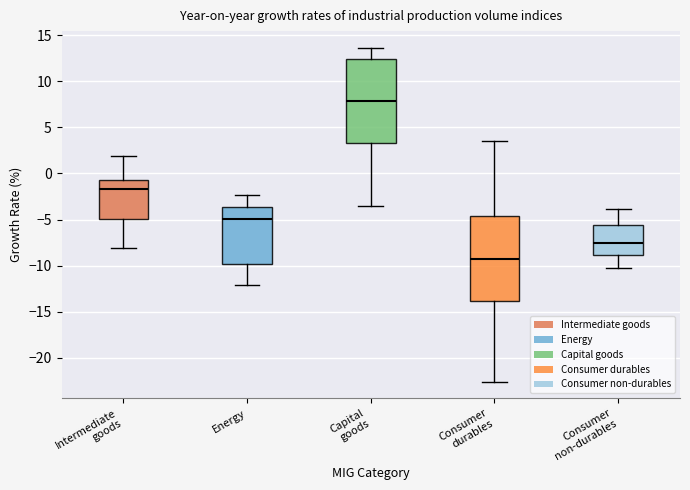

Reading left to right, read every box against the y-axis: the position of its median line, the range the box covers, and the ends of its whiskers. The values are not printed on the chart, so give them approximately, as read against the axis.

Intermediate goods: median -1.5, box -5.0 to -0.5, whiskers -8.0 to 2.0
Energy: median -5.0, box -10.0 to -3.5, whiskers -12.0 to -2.5
Capital goods: median 8.0, box 3.5 to 12.5, whiskers -3.5 to 13.5
Consumer durables: median -9.5, box -14.0 to -4.5, whiskers -22.5 to 3.5
Consumer non-durables: median -7.5, box -9.0 to -5.5, whiskers -10.5 to -4.0